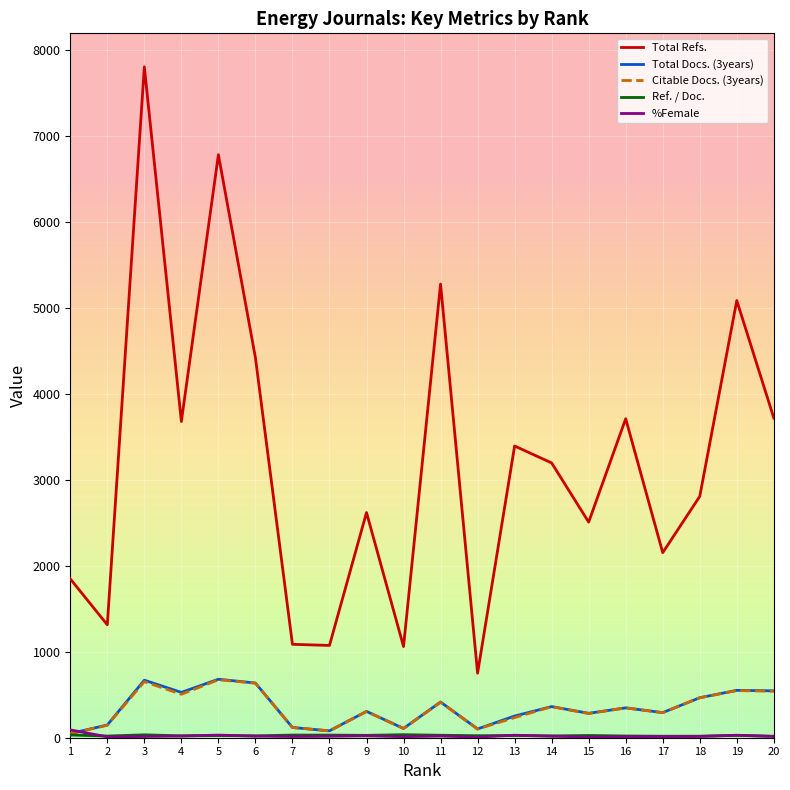

Is this an area chart (filled region under the line)?

No